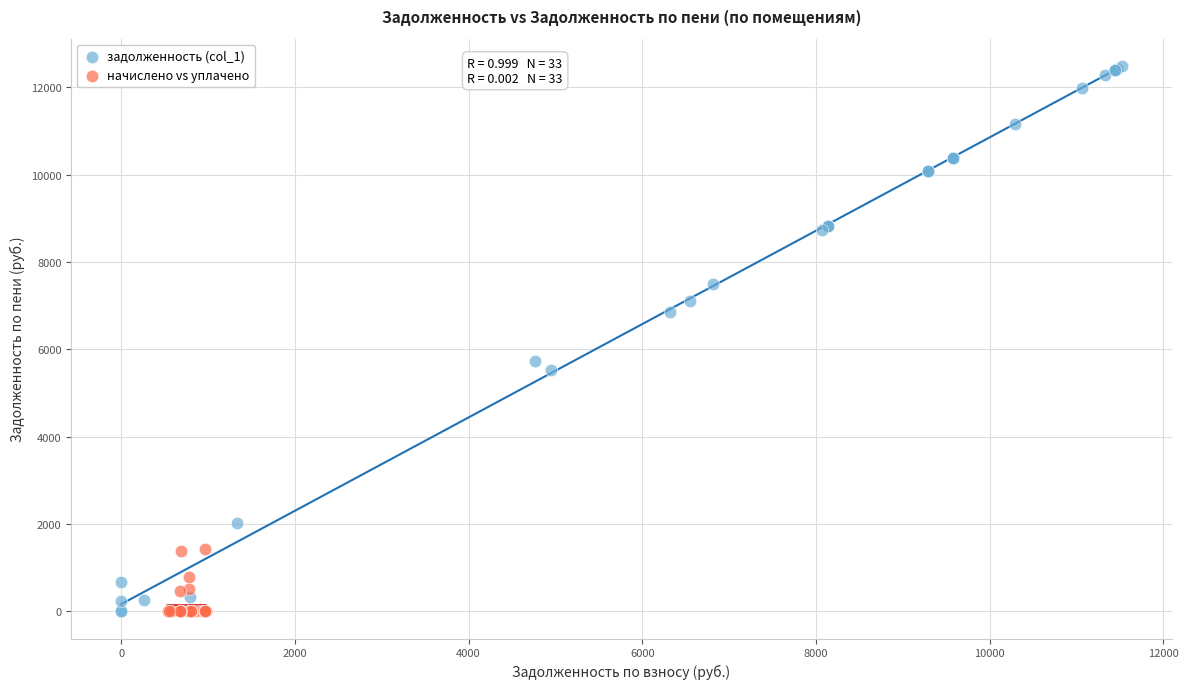

Which series reaches the maximum Y coordinate?

задолженность (col_1)